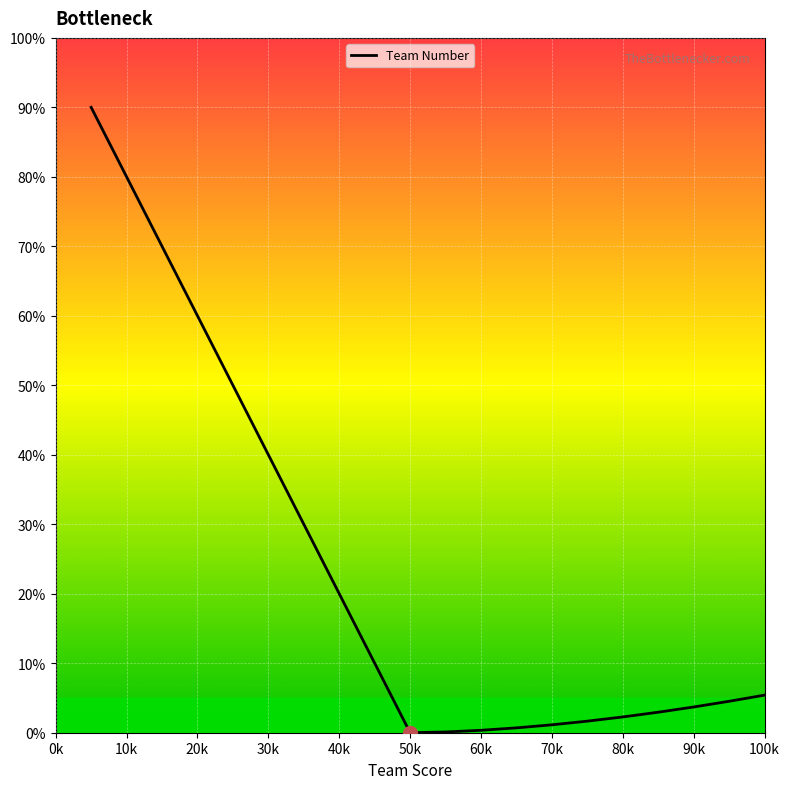

What is the difference between the maximum and minimum values?

90.0